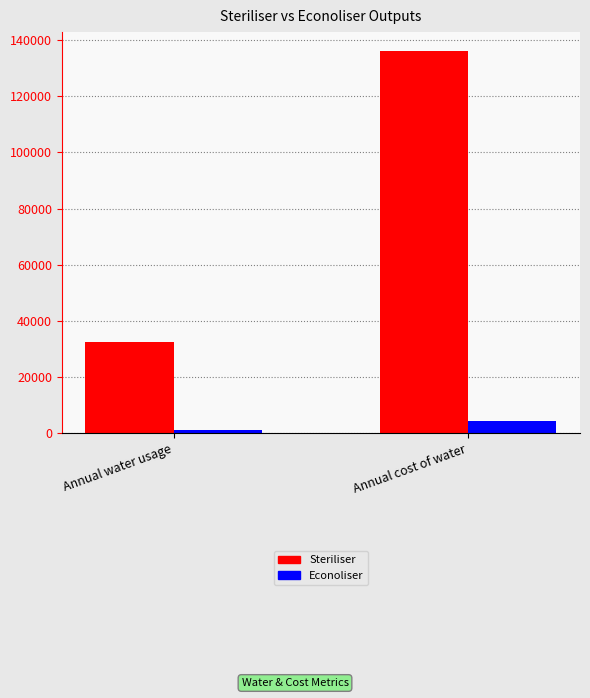

List the series in order of their overall mean, highest first.

Steriliser, Econoliser